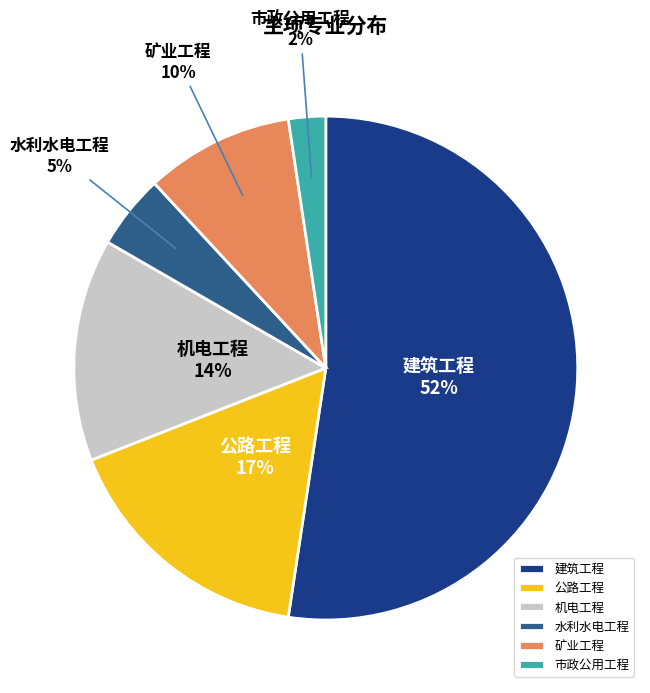

Is it true that 市政公用工程 is 2% of the pie?

True